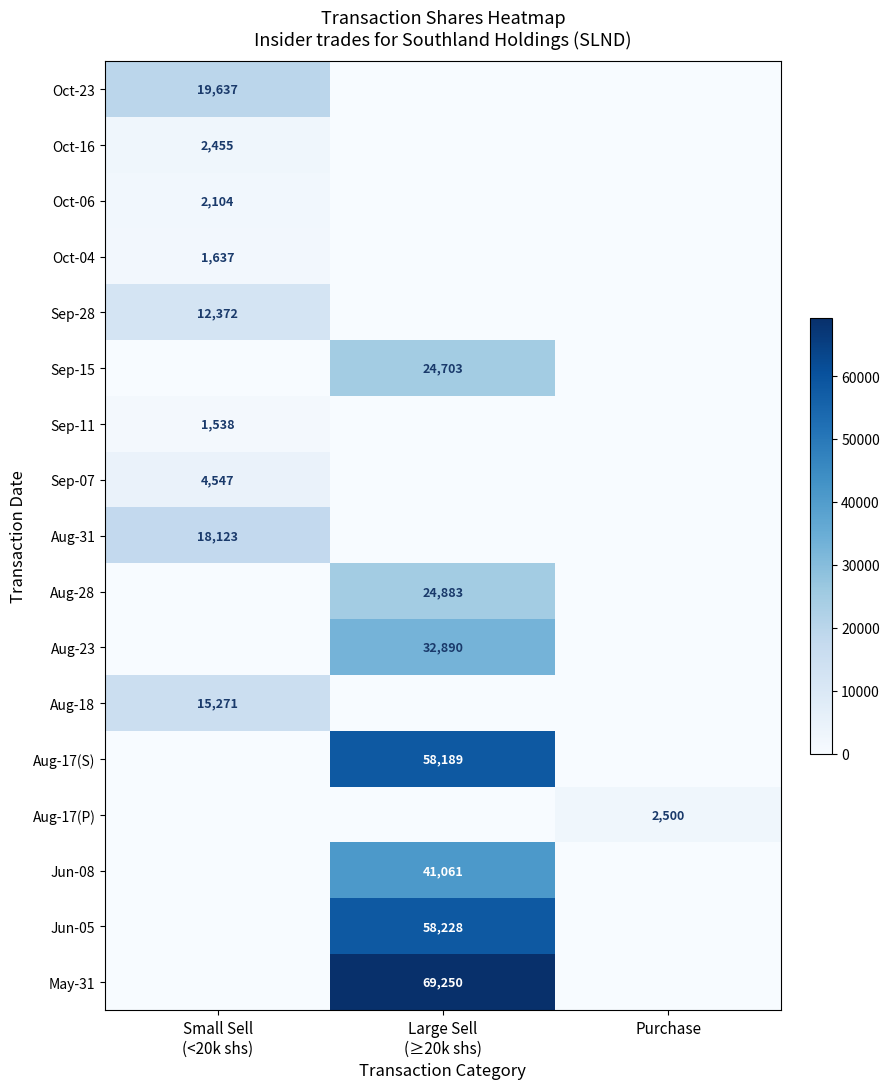

How many values in Aug-31 are above zero?

1